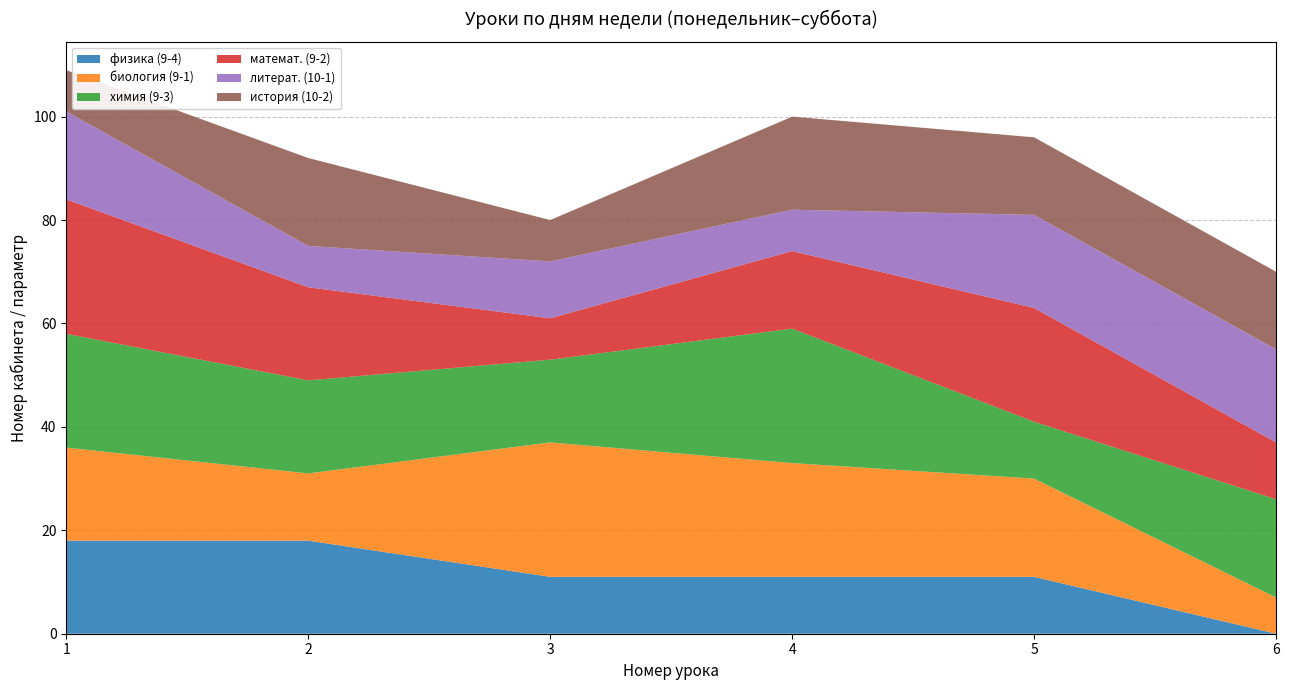

Reading left to right, extract all data points from this chart.

физика (9-4): 18	18	11	11	11	0
биология (9-1): 18	13	26	22	19	7
химия (9-3): 22	18	16	26	11	19
математ. (9-2): 26	18	8	15	22	11
литерат. (10-1): 17	8	11	8	18	18
история (10-2): 8	17	8	18	15	15